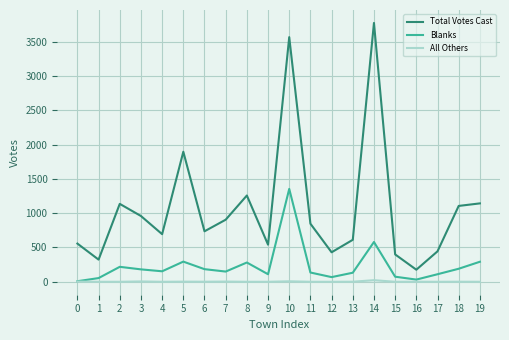

Where is Blanks nearest to the value 681?

14